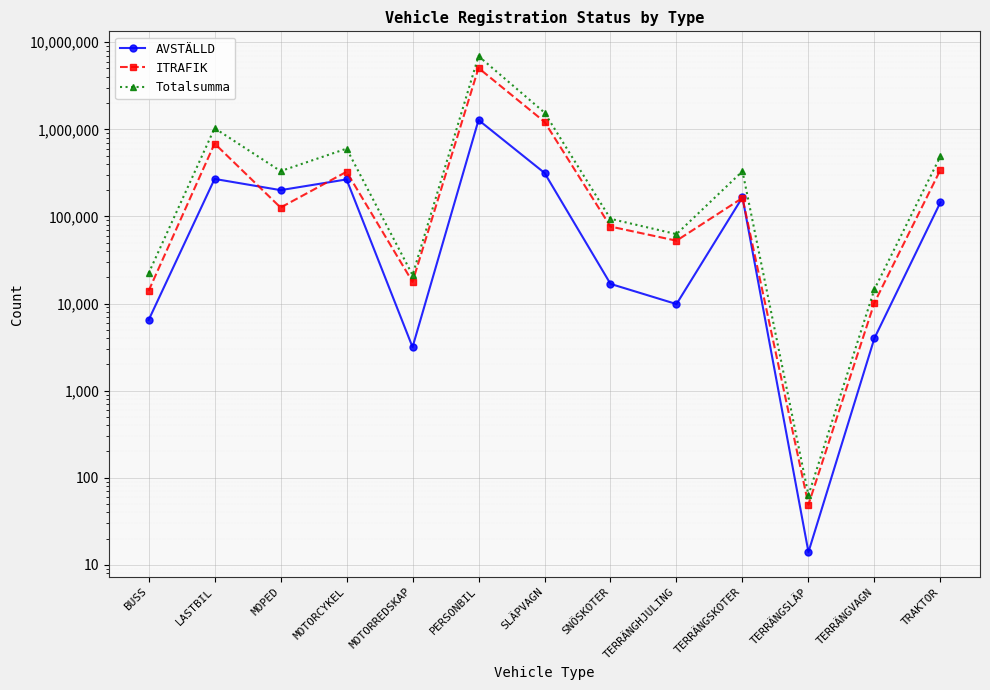

How many data points does each series have?

13